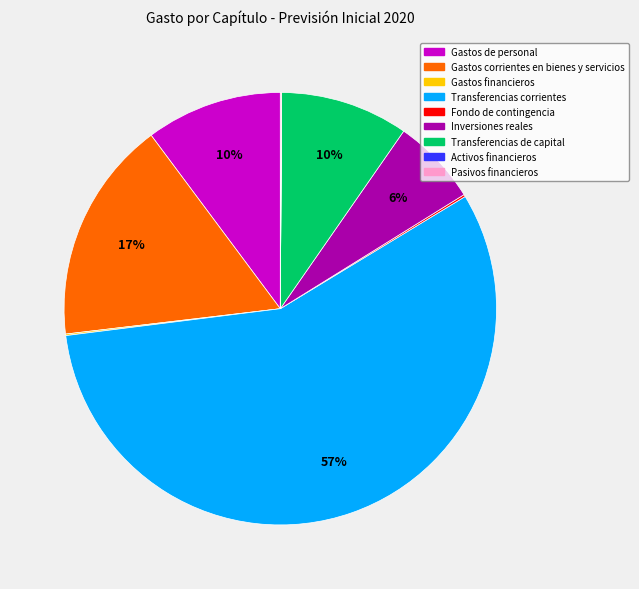

What is the largest slice in the pie chart?

Transferencias corrientes